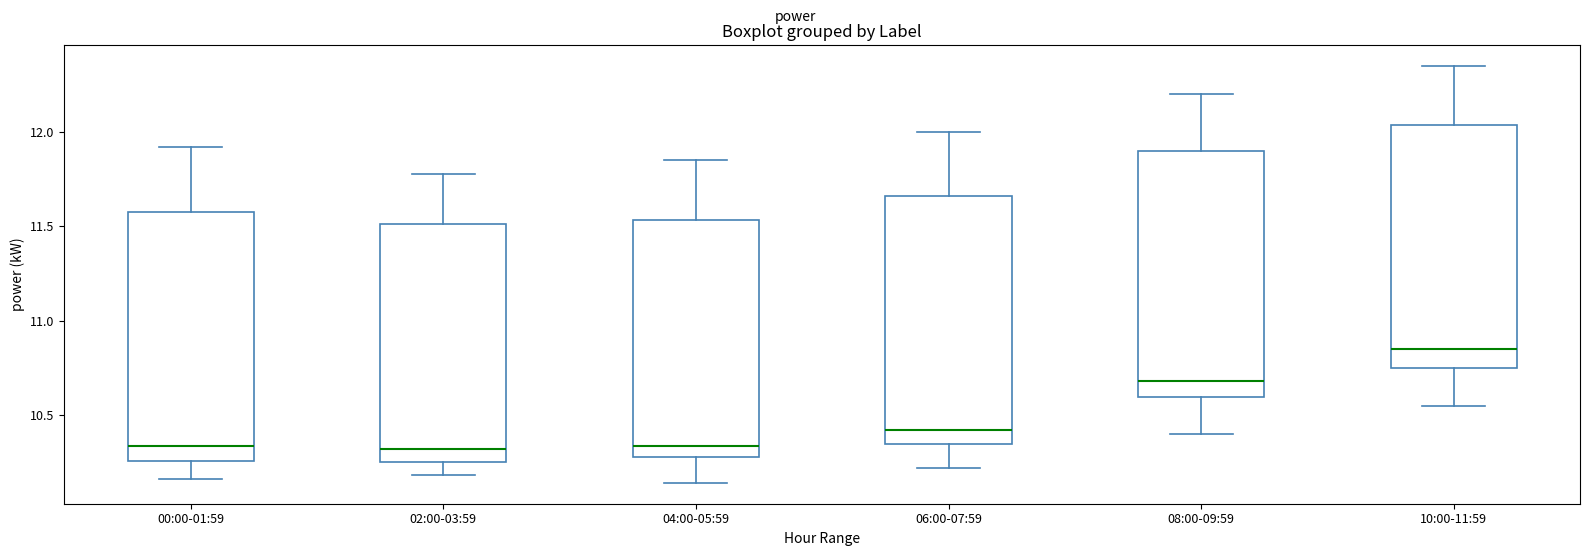

Reading left to right, transcribe this box plot: for each box, give where its median line is, the range the box spans, and where its two whiskers end, as read against the y-axis. The values are not printed on the chart, so give them approximately, as read against the axis.

00:00-01:59: median 10.35, box 10.25 to 11.60, whiskers 10.15 to 11.90
02:00-03:59: median 10.30, box 10.25 to 11.50, whiskers 10.20 to 11.80
04:00-05:59: median 10.35, box 10.30 to 11.55, whiskers 10.15 to 11.85
06:00-07:59: median 10.40, box 10.35 to 11.65, whiskers 10.20 to 12.00
08:00-09:59: median 10.70, box 10.60 to 11.90, whiskers 10.40 to 12.20
10:00-11:59: median 10.85, box 10.75 to 12.05, whiskers 10.55 to 12.35